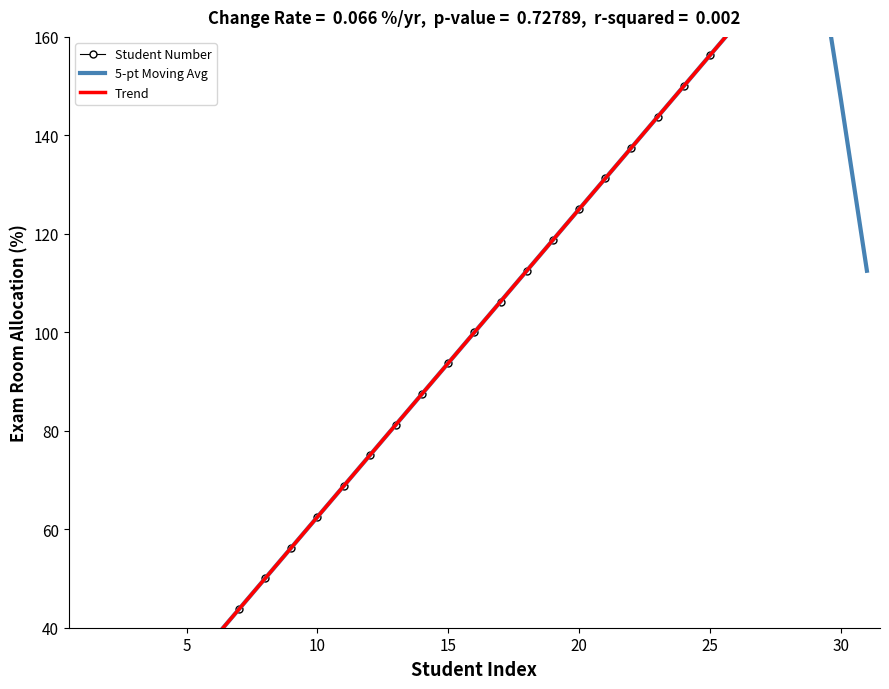

Count the number of data series in this chart.

3